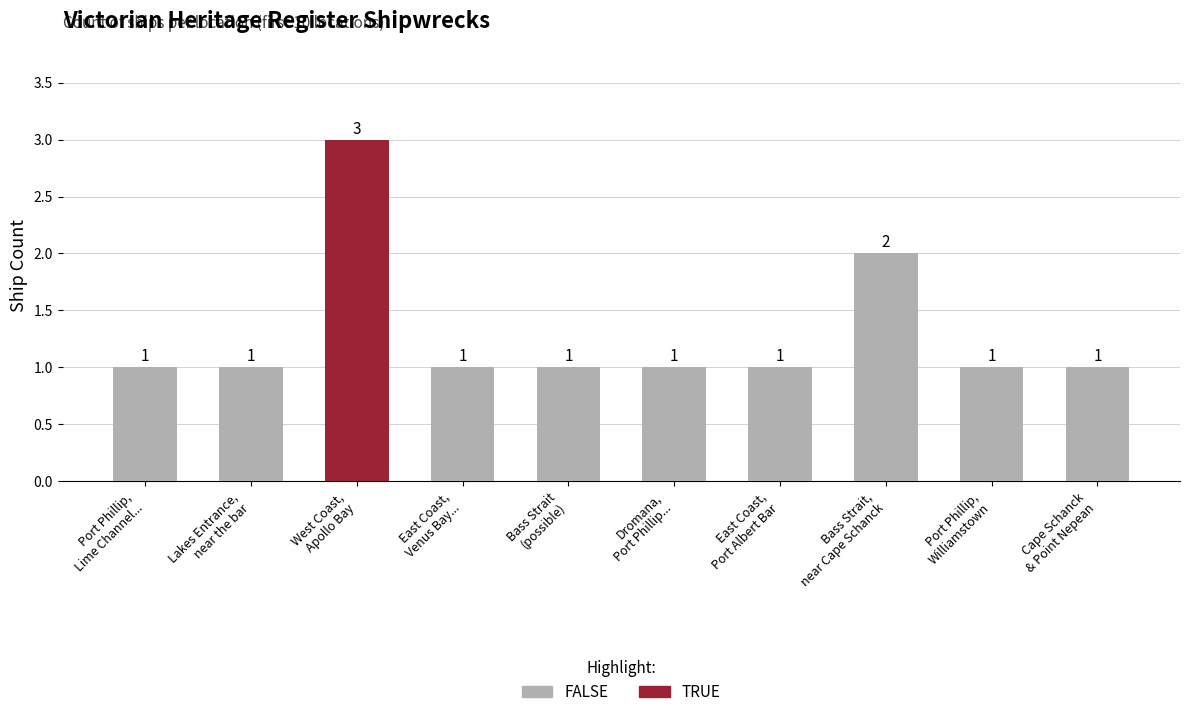

What is the sum of all values?

13